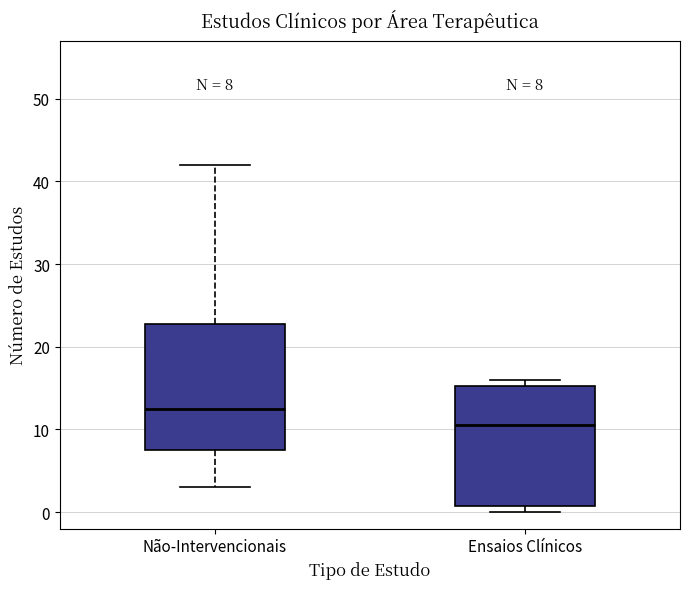

Which box has the lowest median line?

Ensaios Clínicos